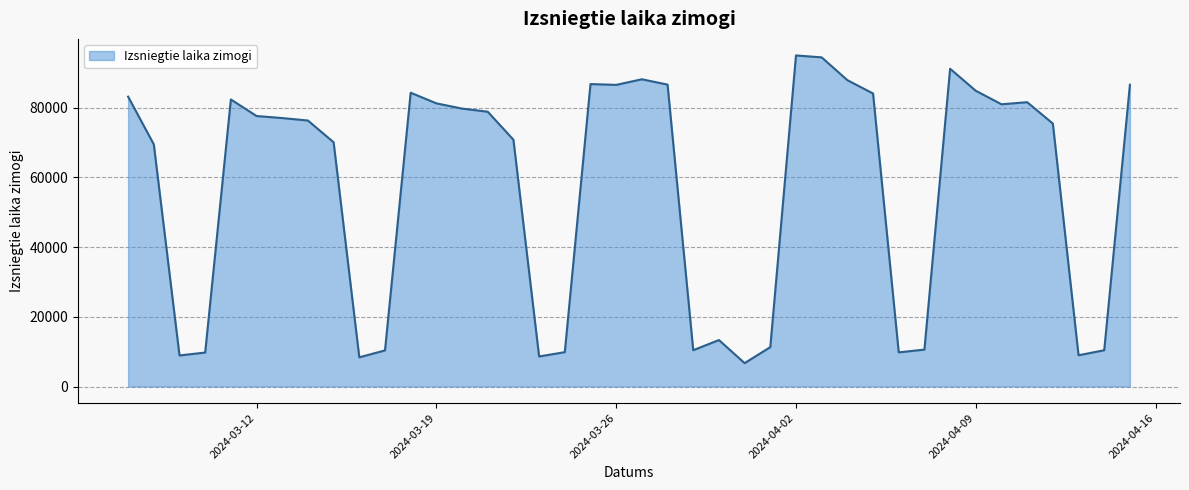

Does the chart have visible grid lines?

Yes